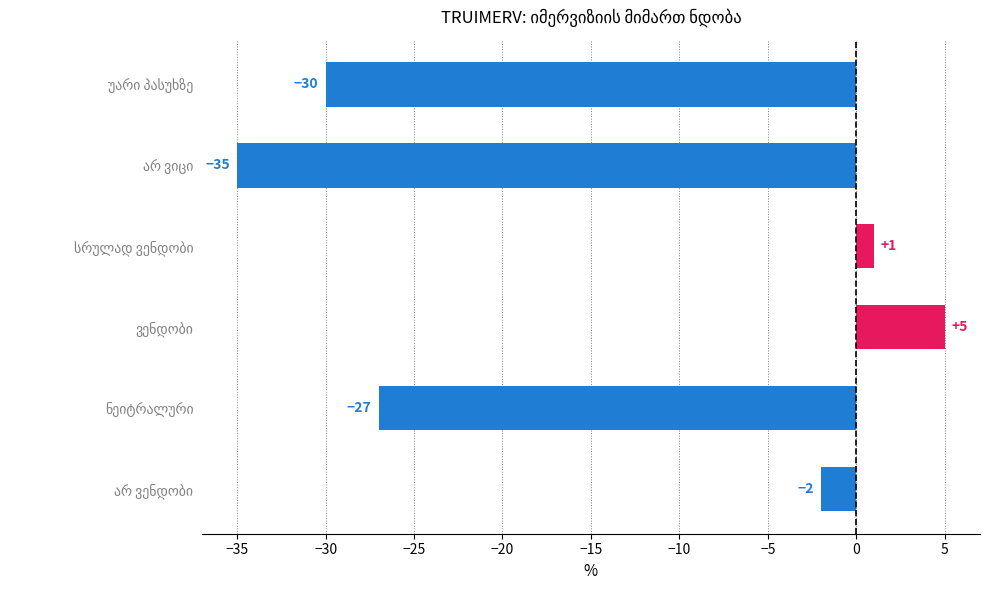

How many values are below -2?

3